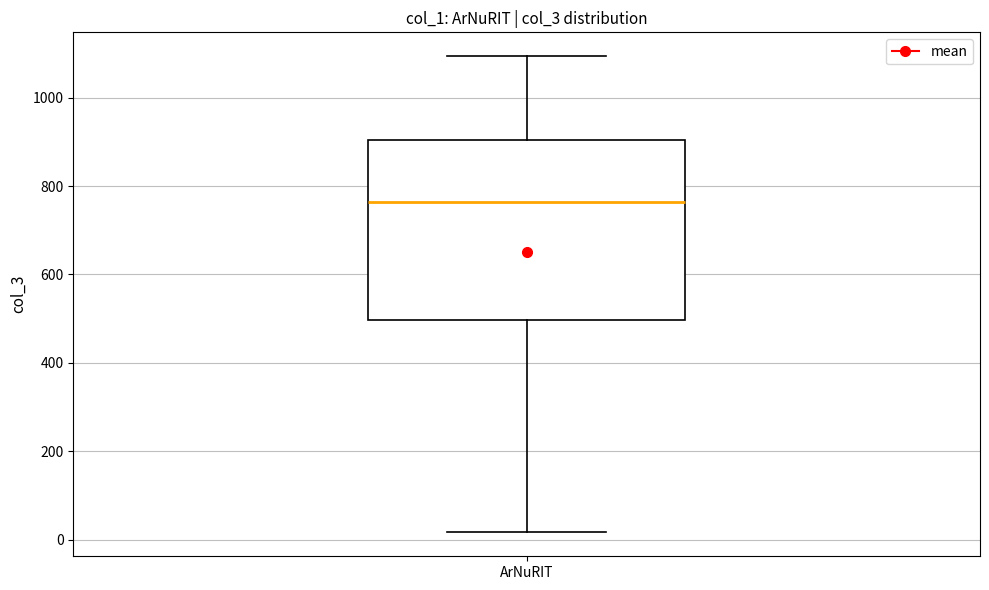

Transcribe this box plot: give where the median line is, the range the box spans, and where the two whiskers end, as read against the y-axis. The values are not printed on the chart, so give them approximately, as read against the axis.

median 760, box 500 to 900, whiskers 20 to 1100